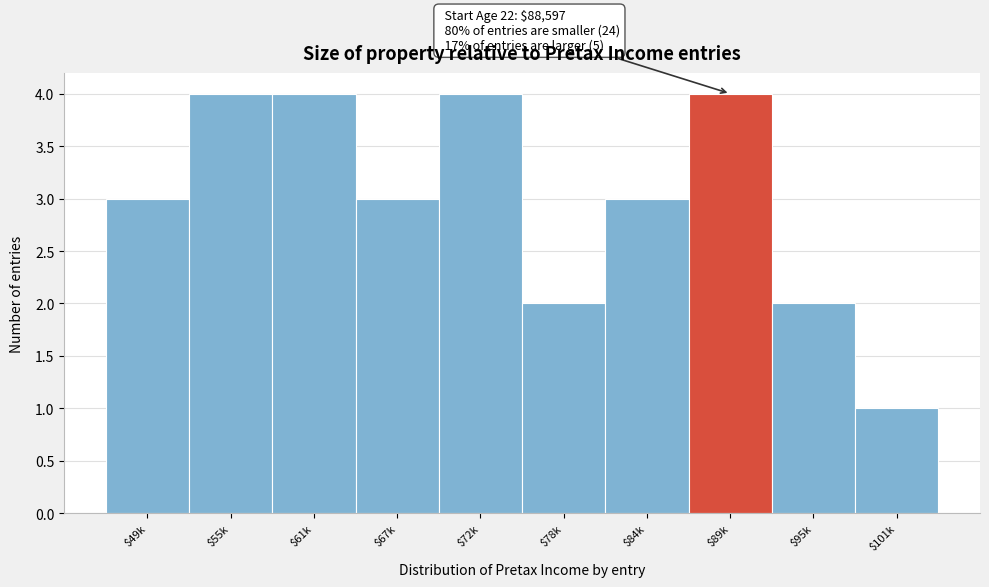

Reading right to left, list all the values displayed in this chart.

1	2	4	3	2	4	3	4	4	3